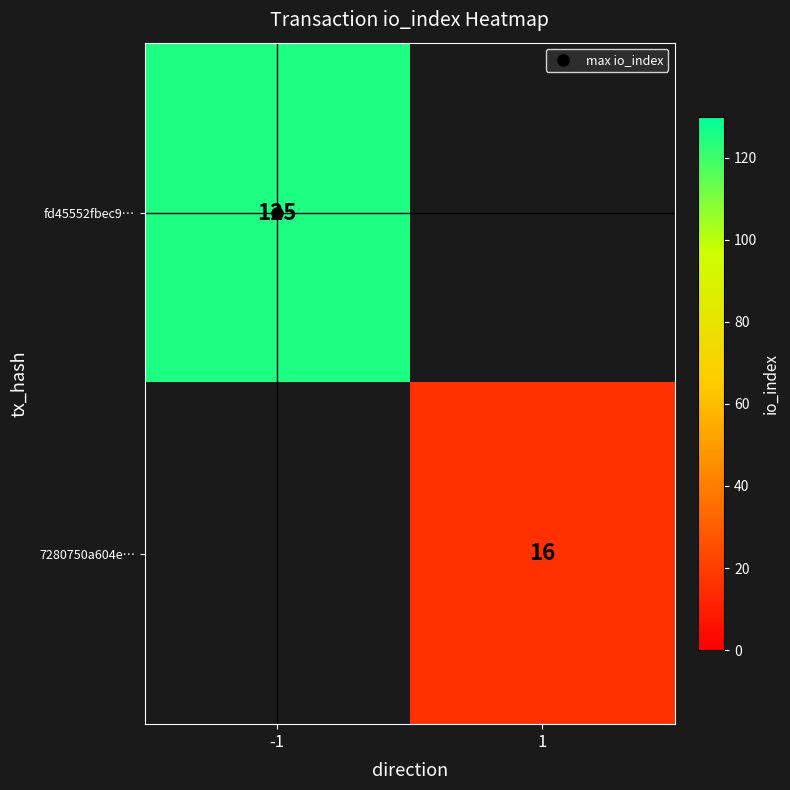

The value of fd45552fbec9… at -1 is 125.0. True or false?

True